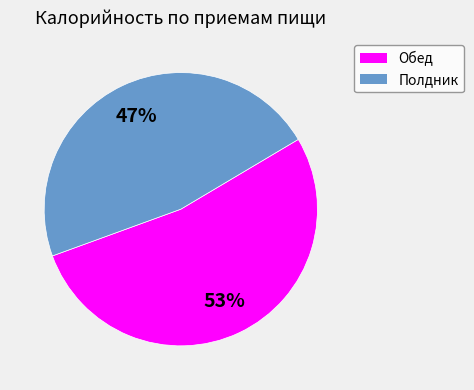

To the nearest percent, what is the difference between the Обед and Полдник slice percentages?

6%